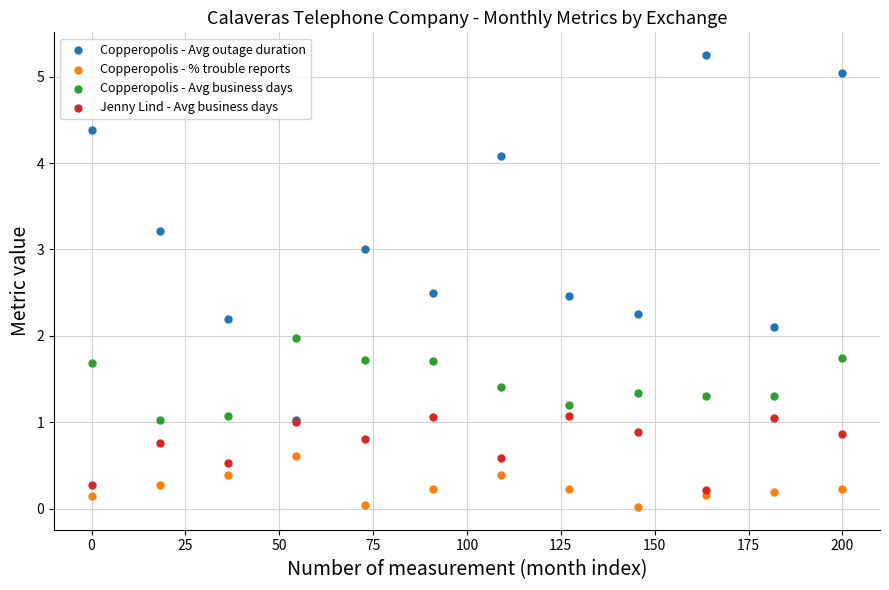

What are all the series names shown in the legend?

Copperopolis - Avg outage duration, Copperopolis - % trouble reports, Copperopolis - Avg business days, Jenny Lind - Avg business days